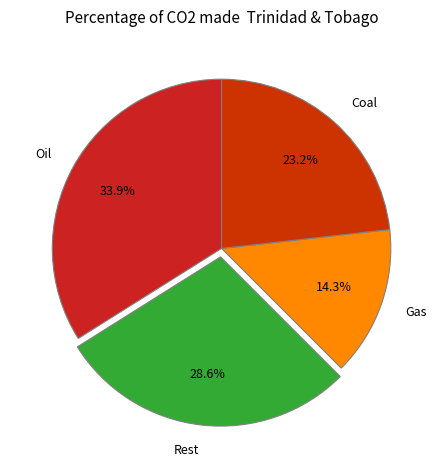

Is the sum of Rest and Gas greater than half?

No